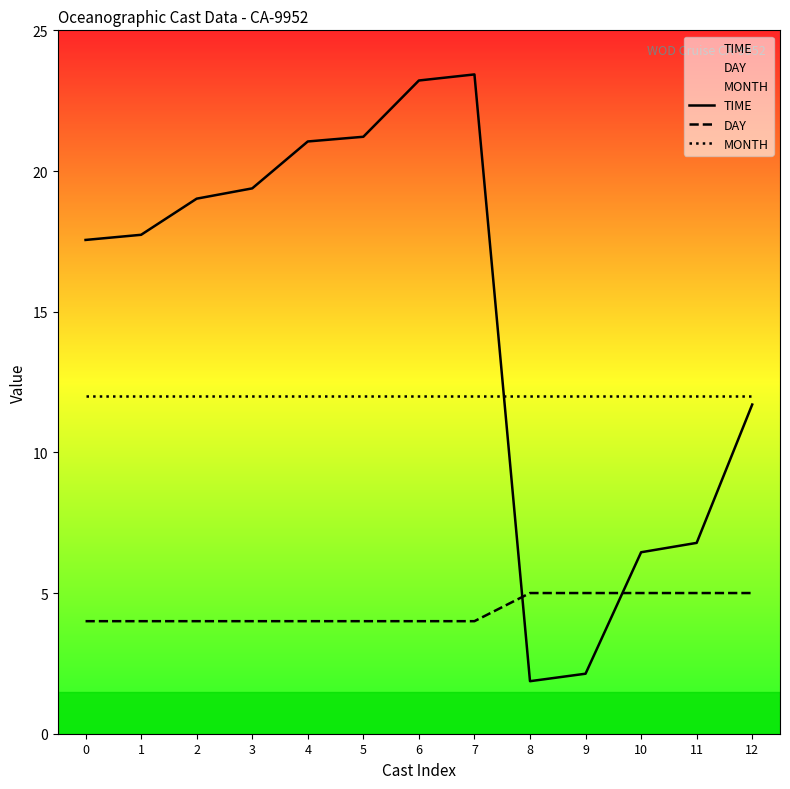

Is the value of DAY at 9 greater than the value of TIME at 6?

No